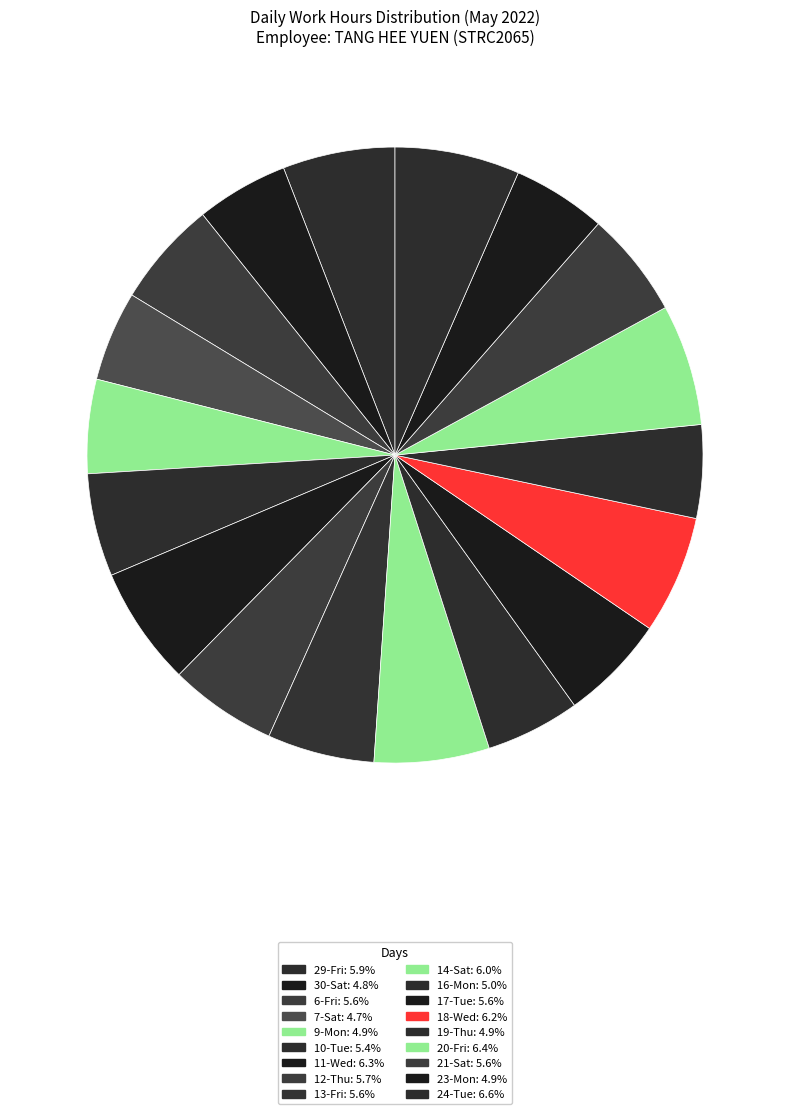

Count the number of slices in the pie.

18